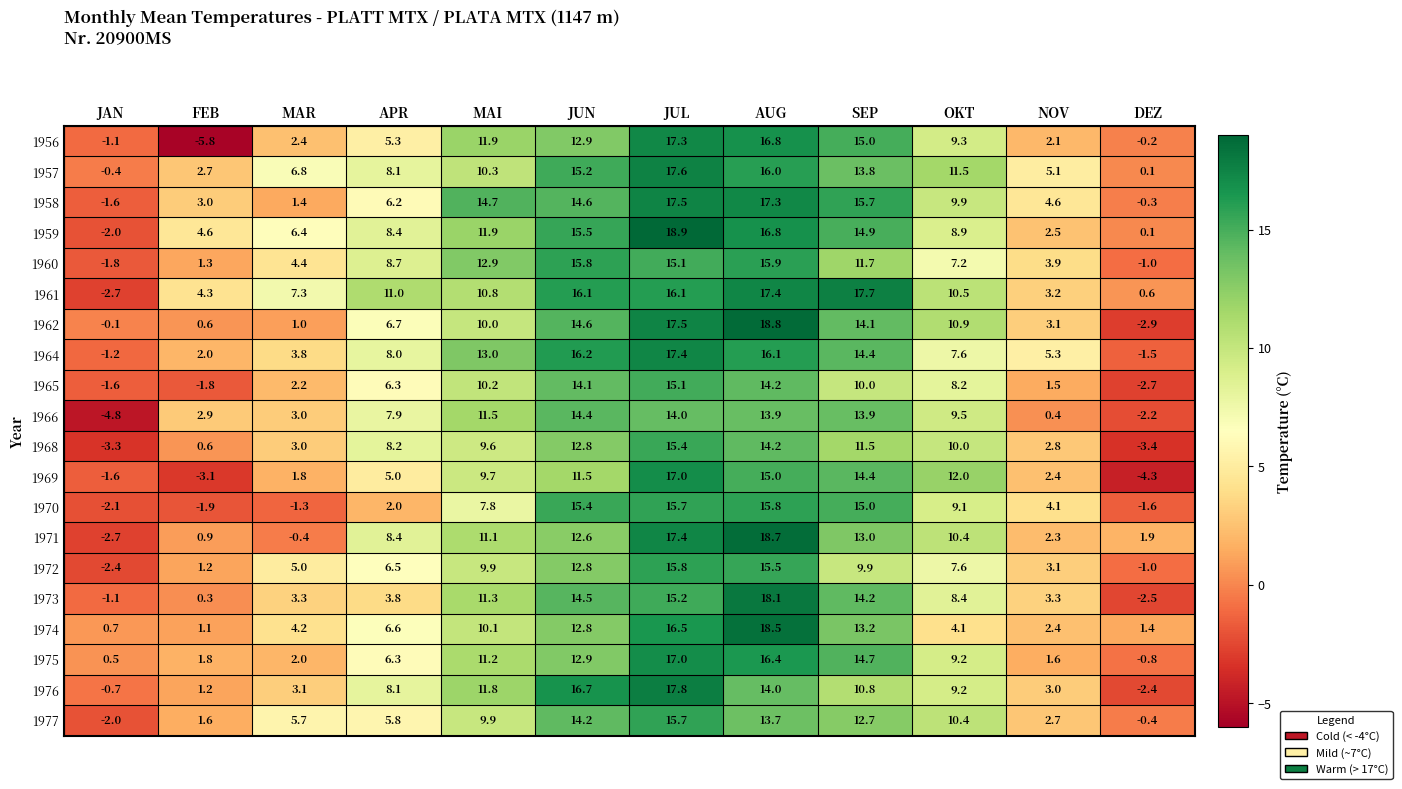

What is the total value across all series at MAR?

65.1